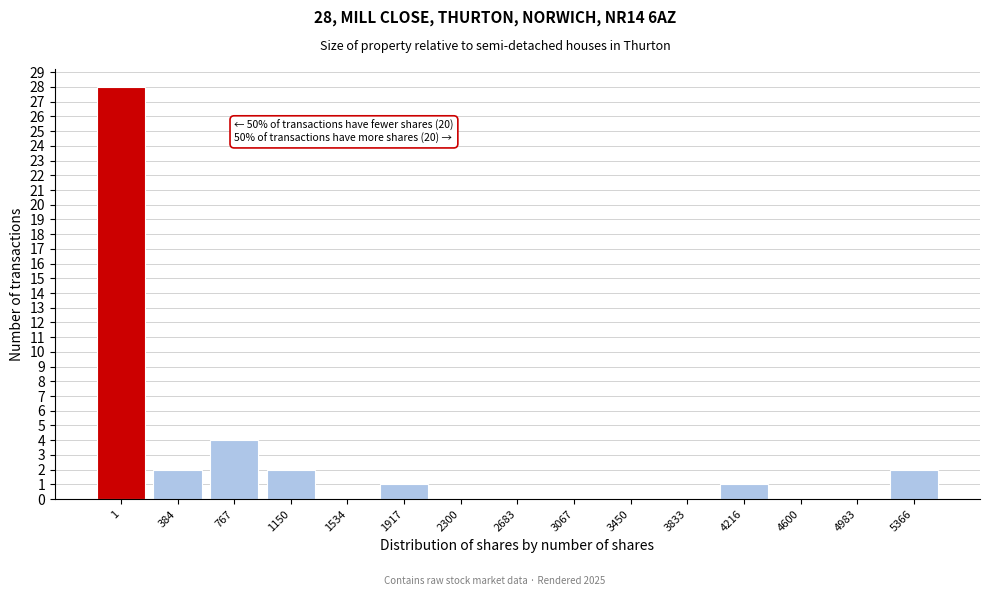

Reading left to right, transcribe all the data shown in this chart.

1=28	384=2	767=4	1150=2	1534=0	1917=1	2300=0	2683=0	3067=0	3450=0	3833=0	4216=1	4600=0	4983=0	5366=2